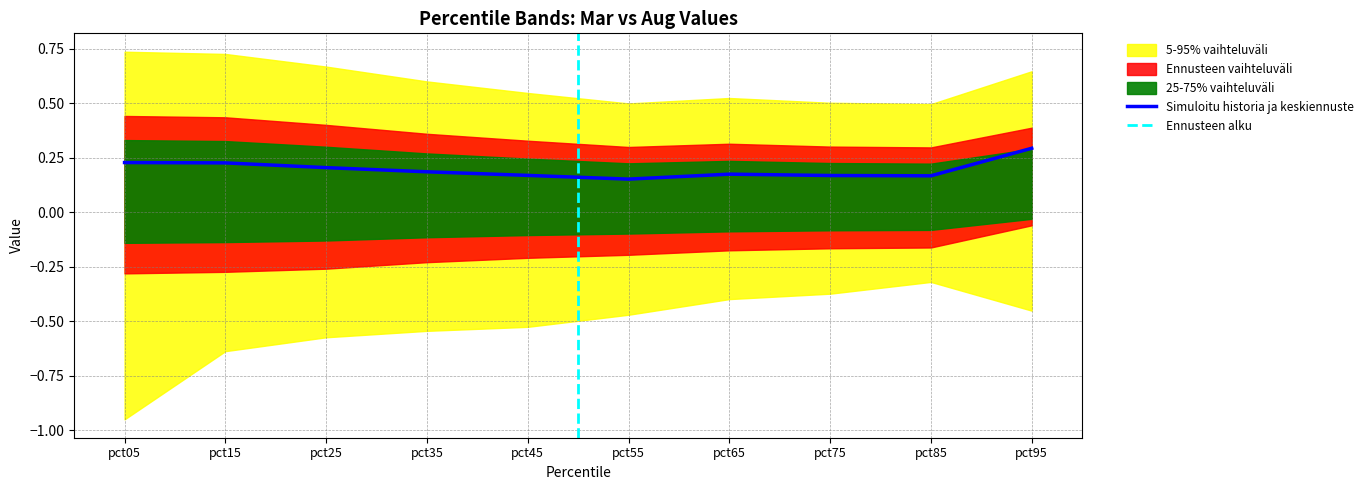

The value of Simuloitu historia ja keskiennuste at pct35 is 0.2. True or false?

True